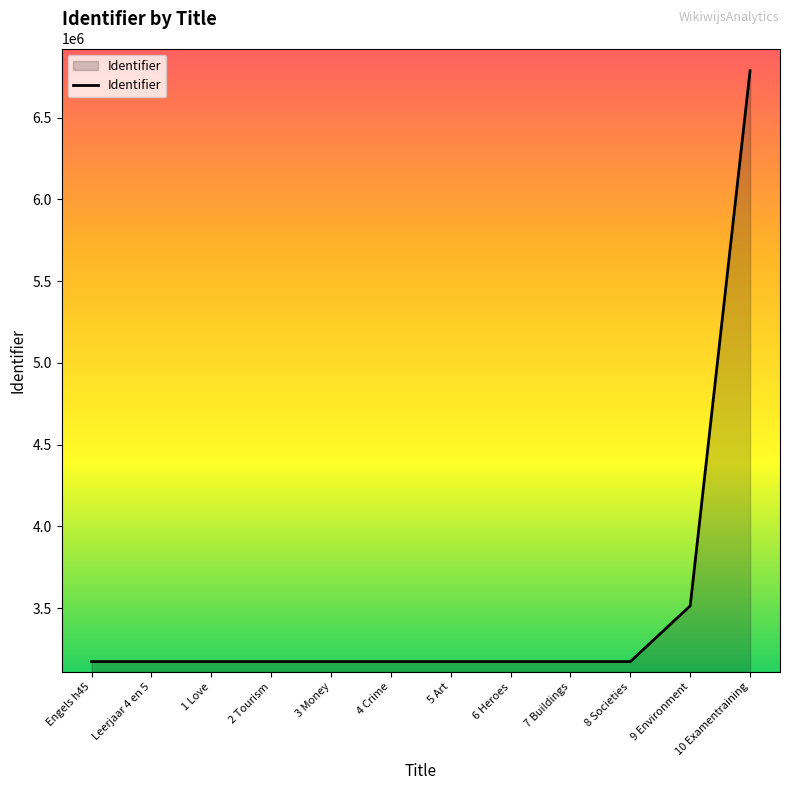

The chart shows a value of 3514640 at 9 Environment. True or false?

True